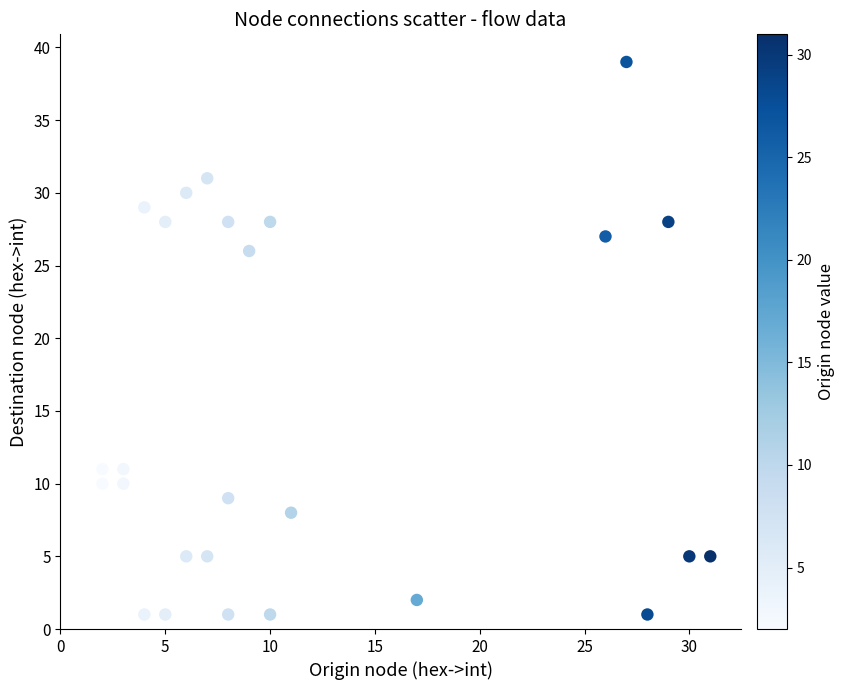

What is the range of Y values (max minus min)?

38